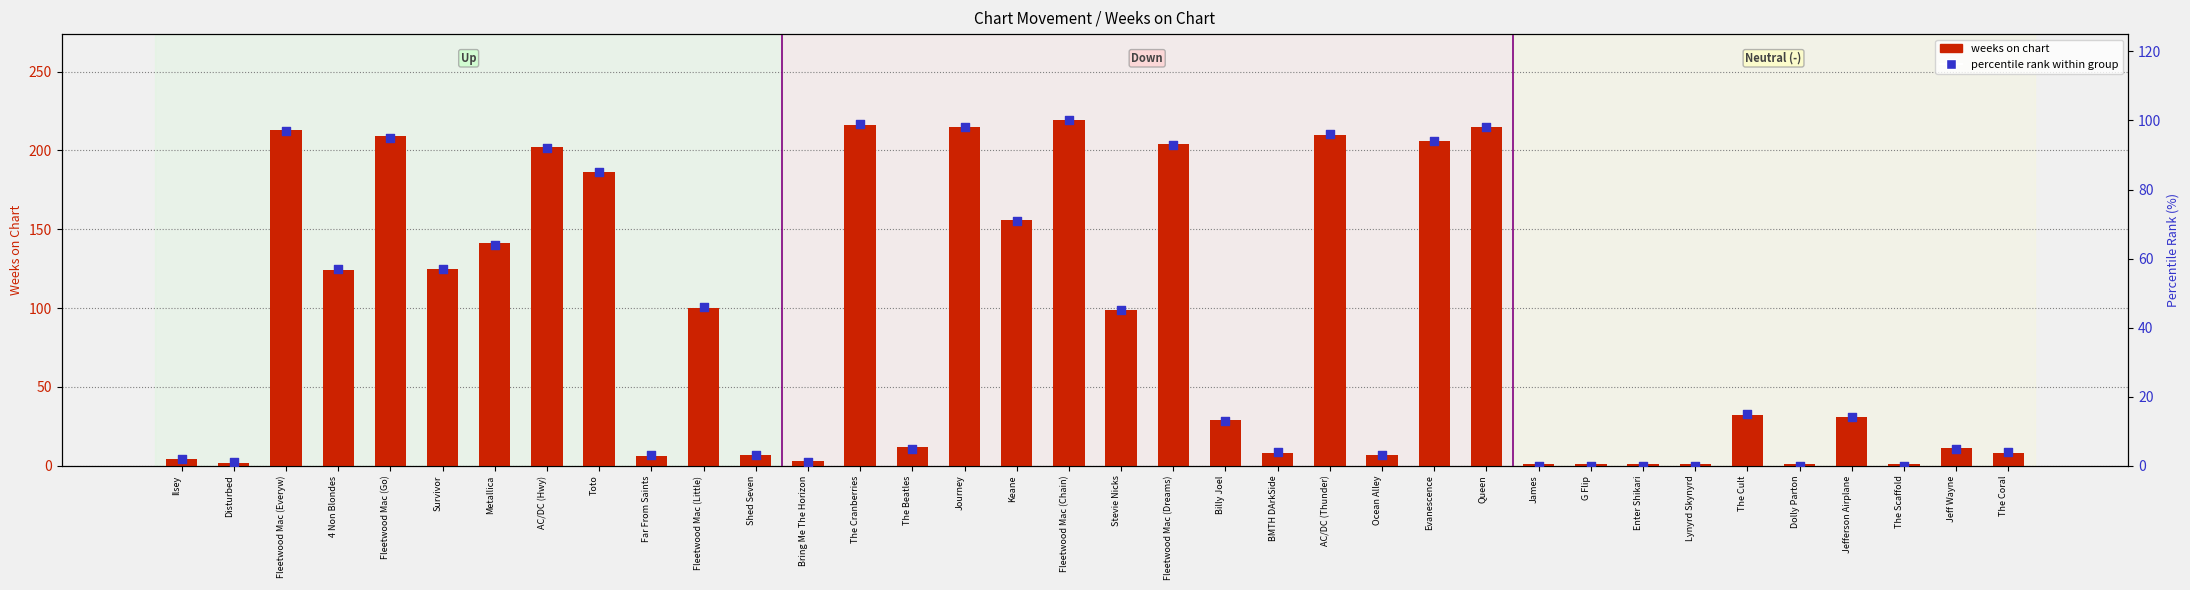

What are all the series names shown in the legend?

weeks on chart, percentile rank within group